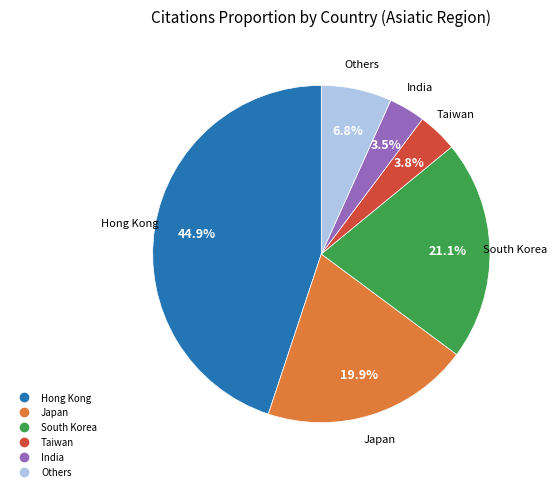

Is there a majority slice in this chart?

No